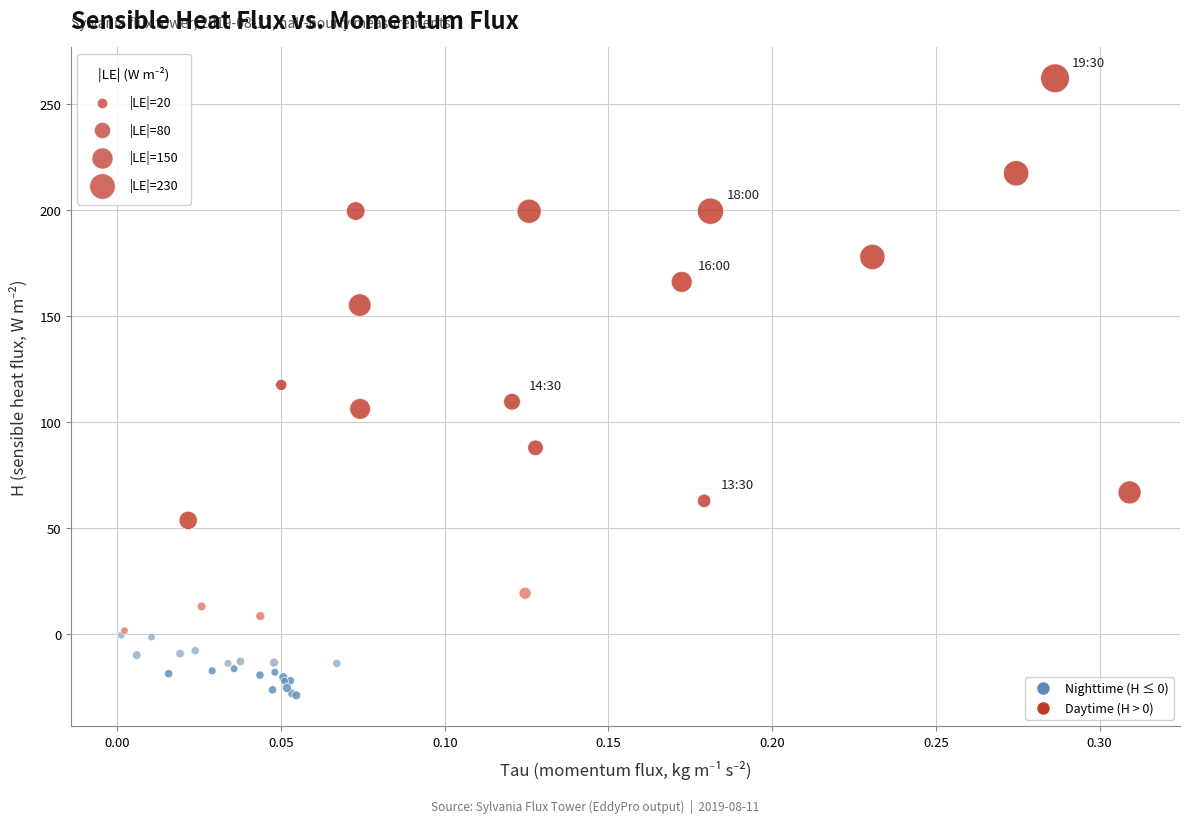

Which series has the largest Y range (max minus min)?

Daytime (H > 0)